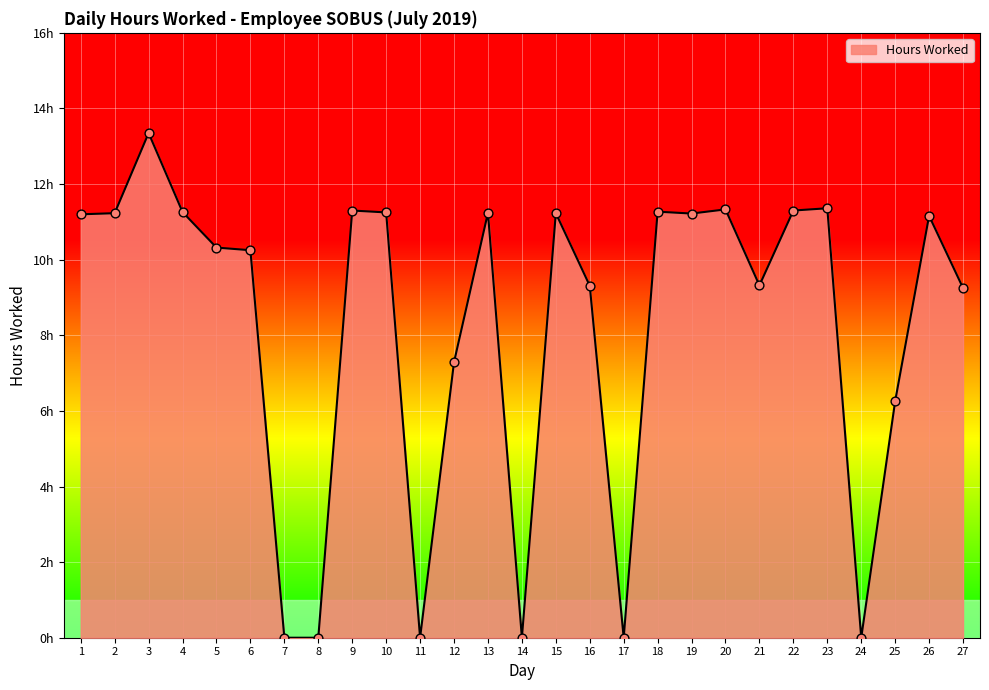

What is the change in value from 6 to 18?

+1.0